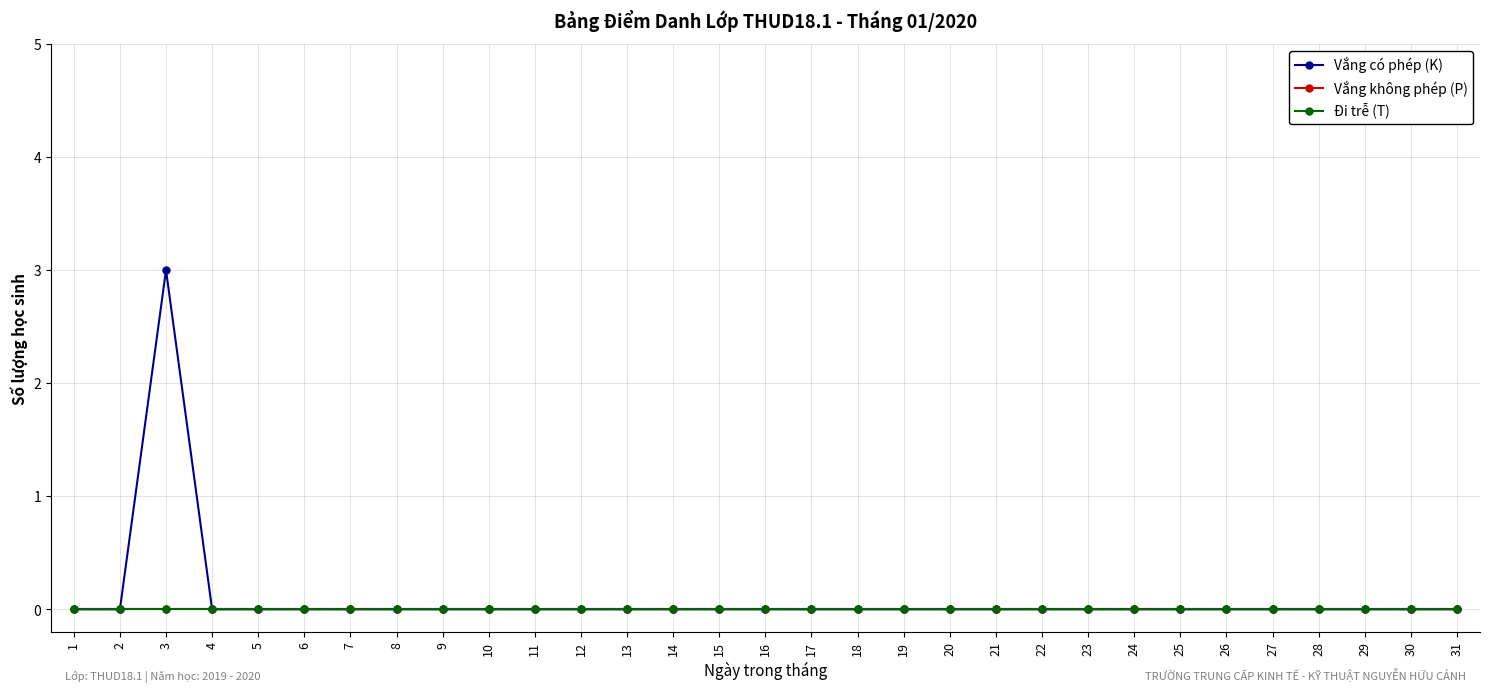

Count the Vắng có phép (K) values in the range 0 to 1.

30